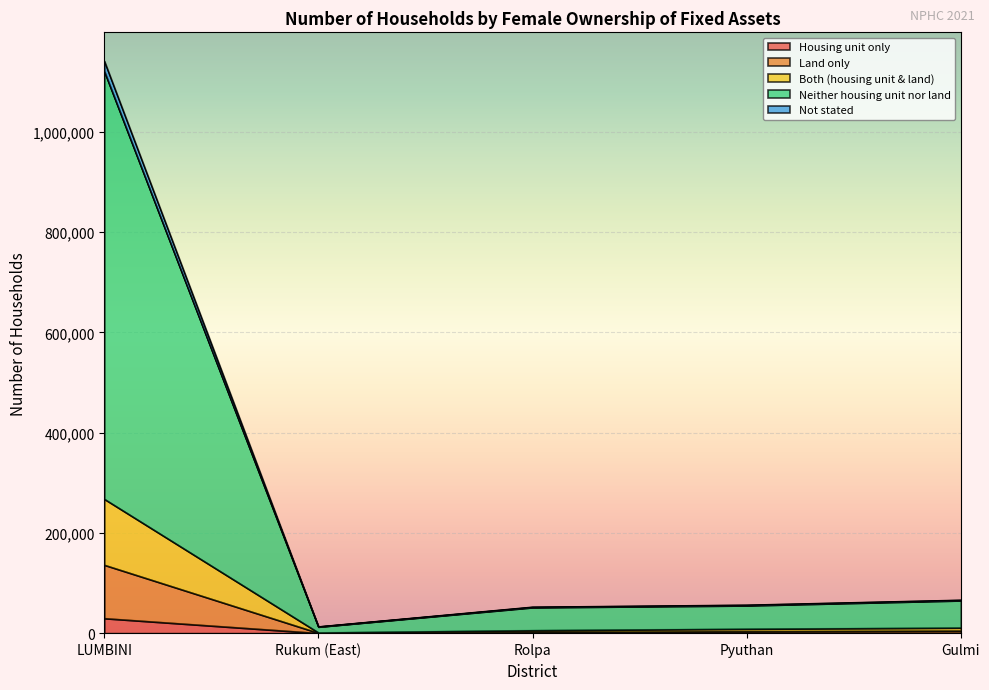

At which category is the sum across all series the highest?

LUMBINI